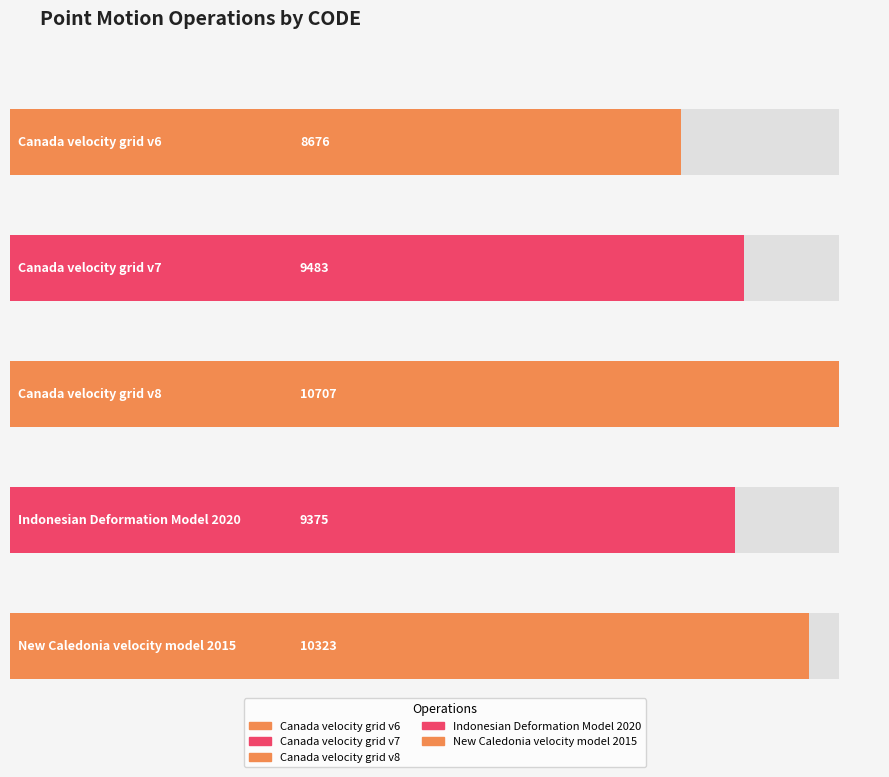

How many values are below 9483?

2